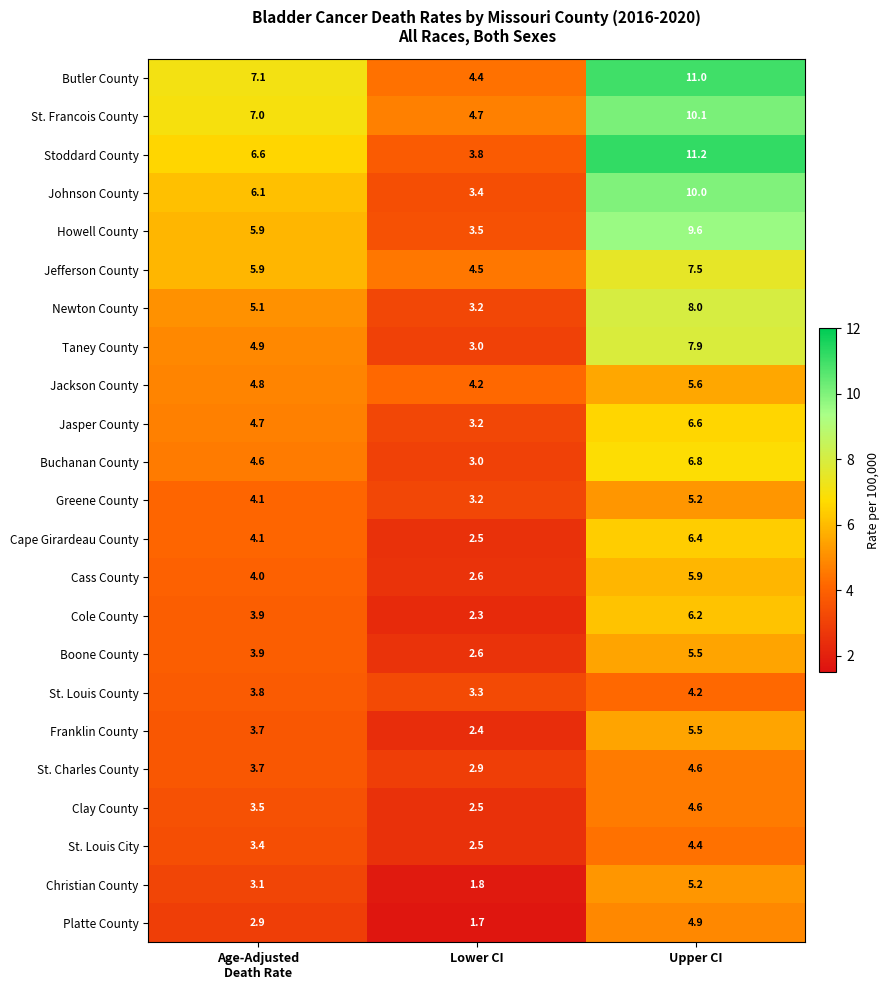

What is the approximate value of Cass County at Lower CI?

2.6